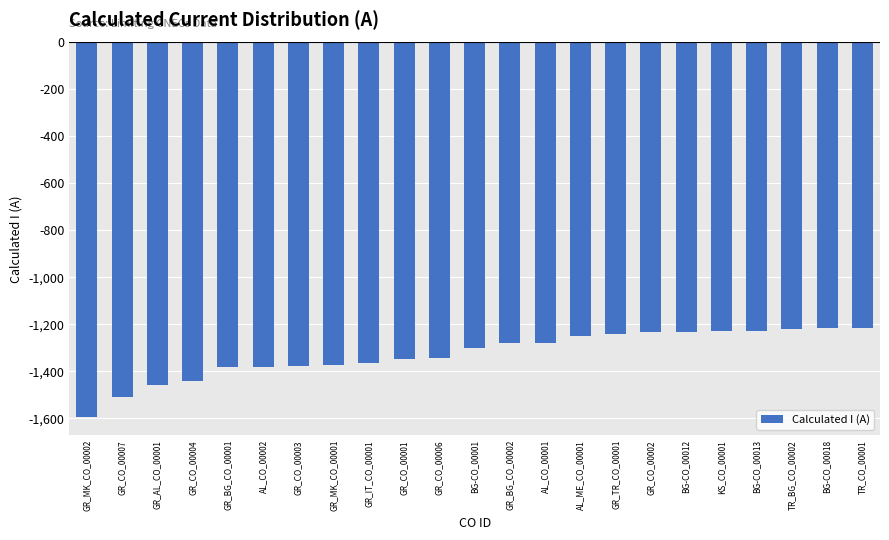

What is the maximum value shown in the chart?

-1217